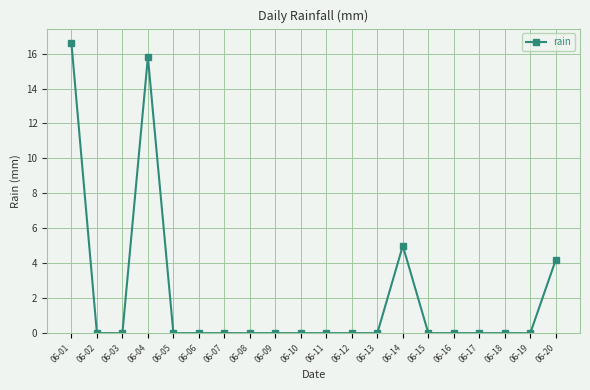

Does the chart have visible grid lines?

Yes